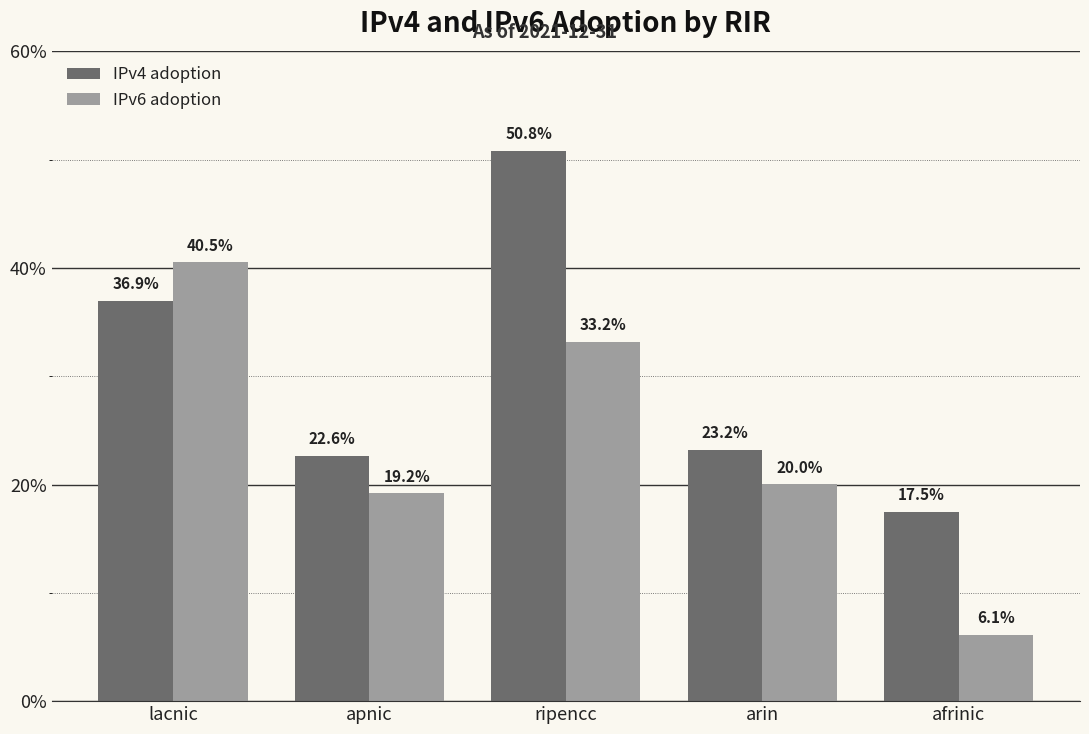

What is the label of the 2nd bar from the left?

apnic